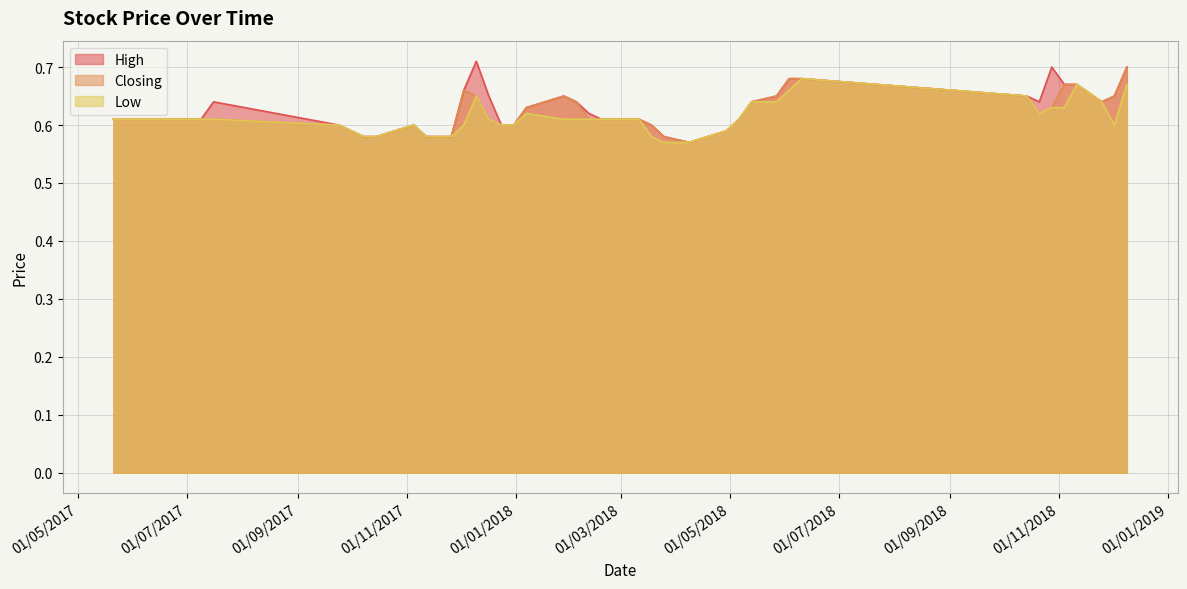

At which category does the chart reach its minimum across all series?

08/04/2018